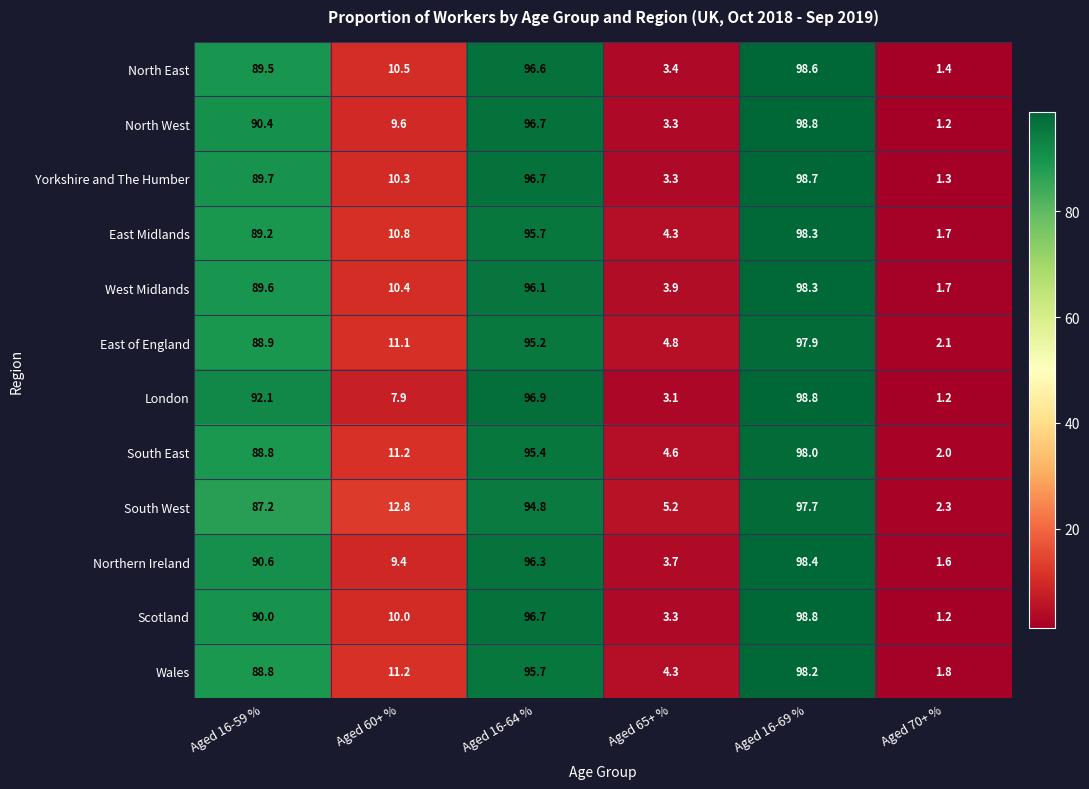

True or false: Wales has a value of 11.2 at Aged 60+ %.

True